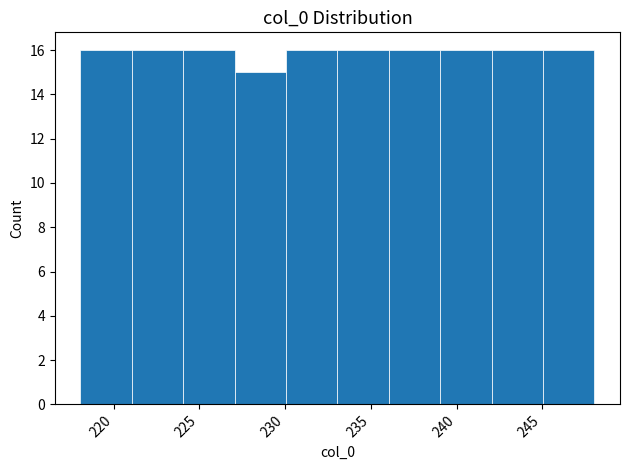

Reading left to right, transcribe this chart: for each bar, give the range it covers on the x-axis and its height. Neither the bar edges nor the heights are printed on the chart, so give them approximately, as read against the axes.

218 to 221: 16
221 to 224: 16
224 to 227: 16
227 to 230: 15
230 to 233: 16
233 to 236: 16
236 to 239: 16
239 to 242: 16
242 to 245: 16
245 to 248: 16